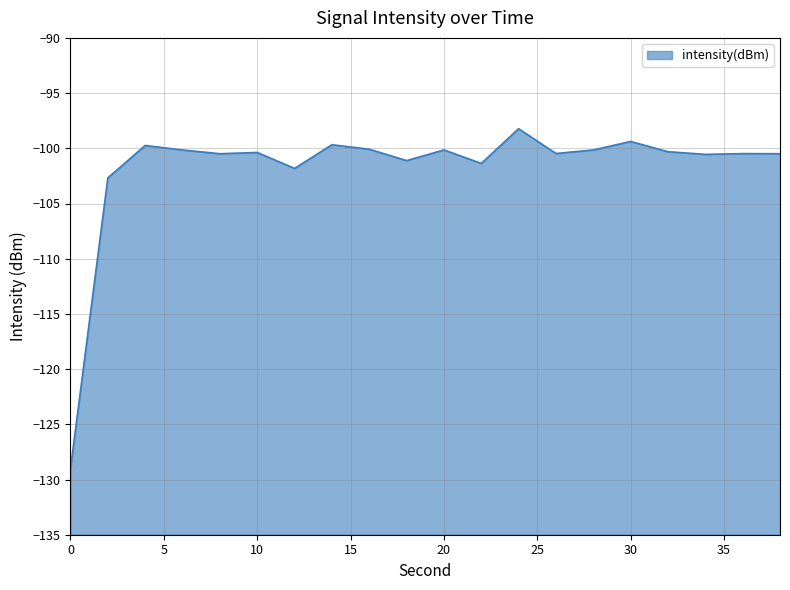

What is the maximum value shown in the chart?

-98.2